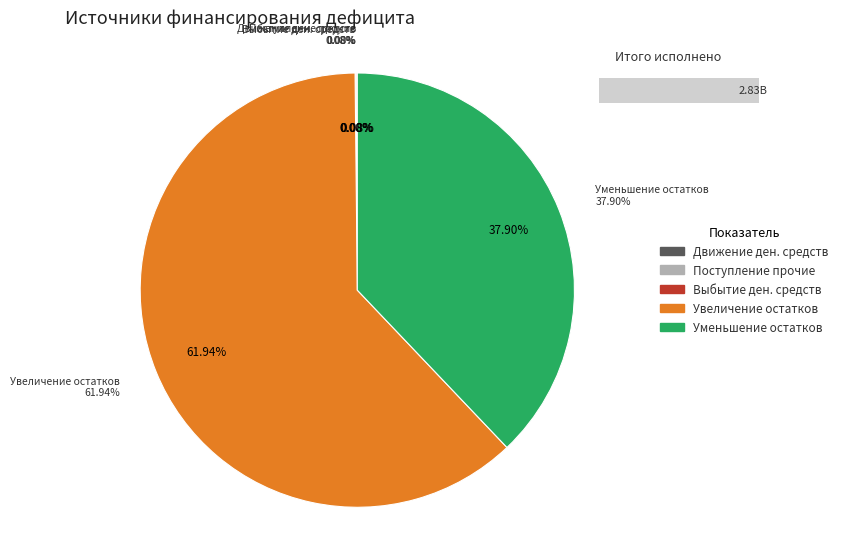

Count the number of slices in the pie.

5